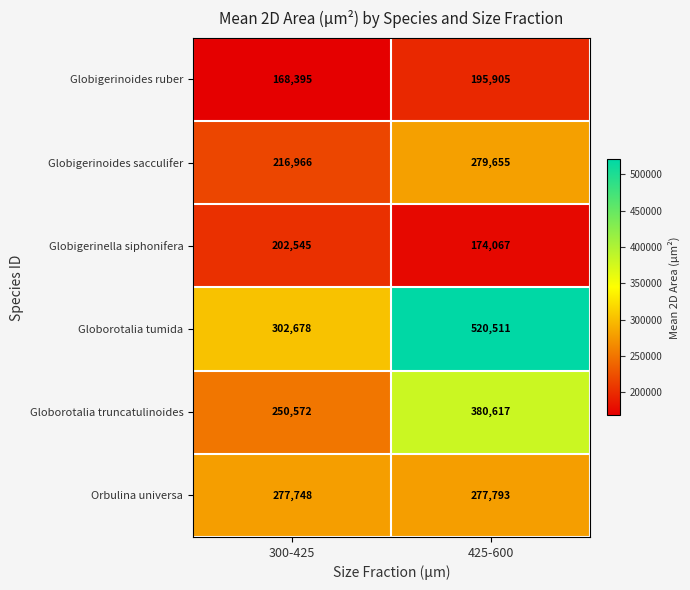

Which series has the widest spread of values?

Globorotalia tumida